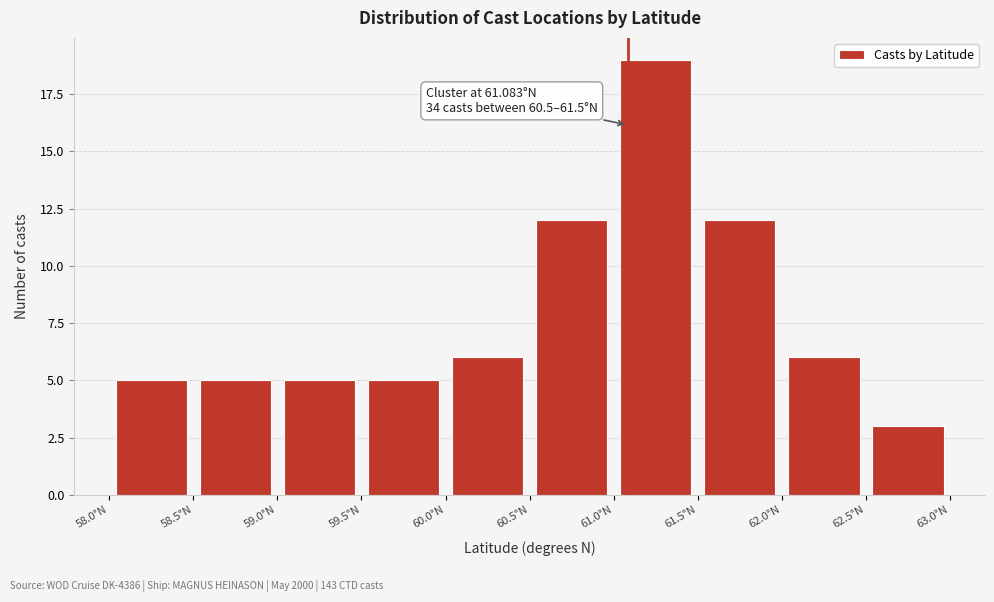

Over which range of the x-axis is the bar tallest?

61.0 to 61.5